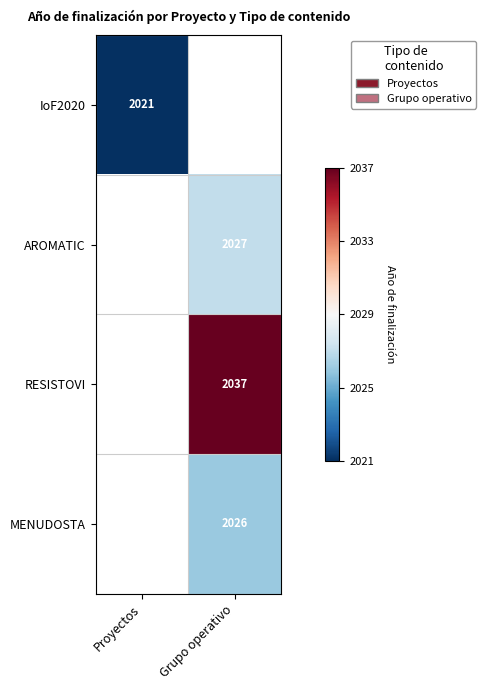

What is the minimum value shown in the chart?

2021.0